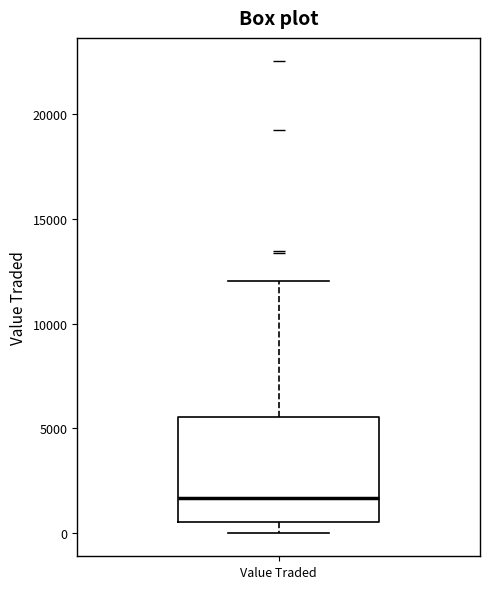

Where is the lower edge of the box for Value Traded on the y-axis? The values are not printed on the chart, so give them approximately, as read against the axis.

500